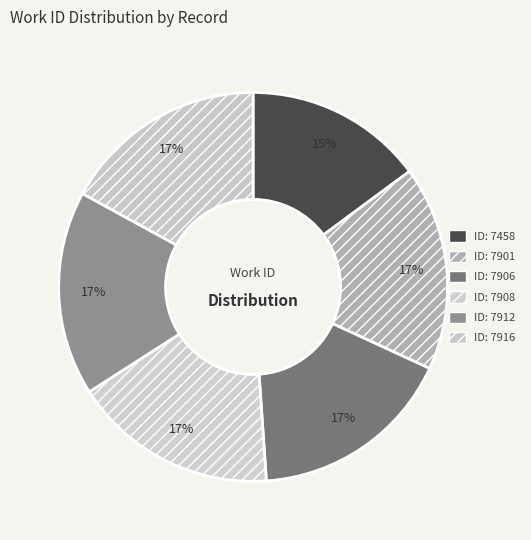

Rank the categories by value from highest to lowest.

7916, 7912, 7908, 7906, 7901, 7458